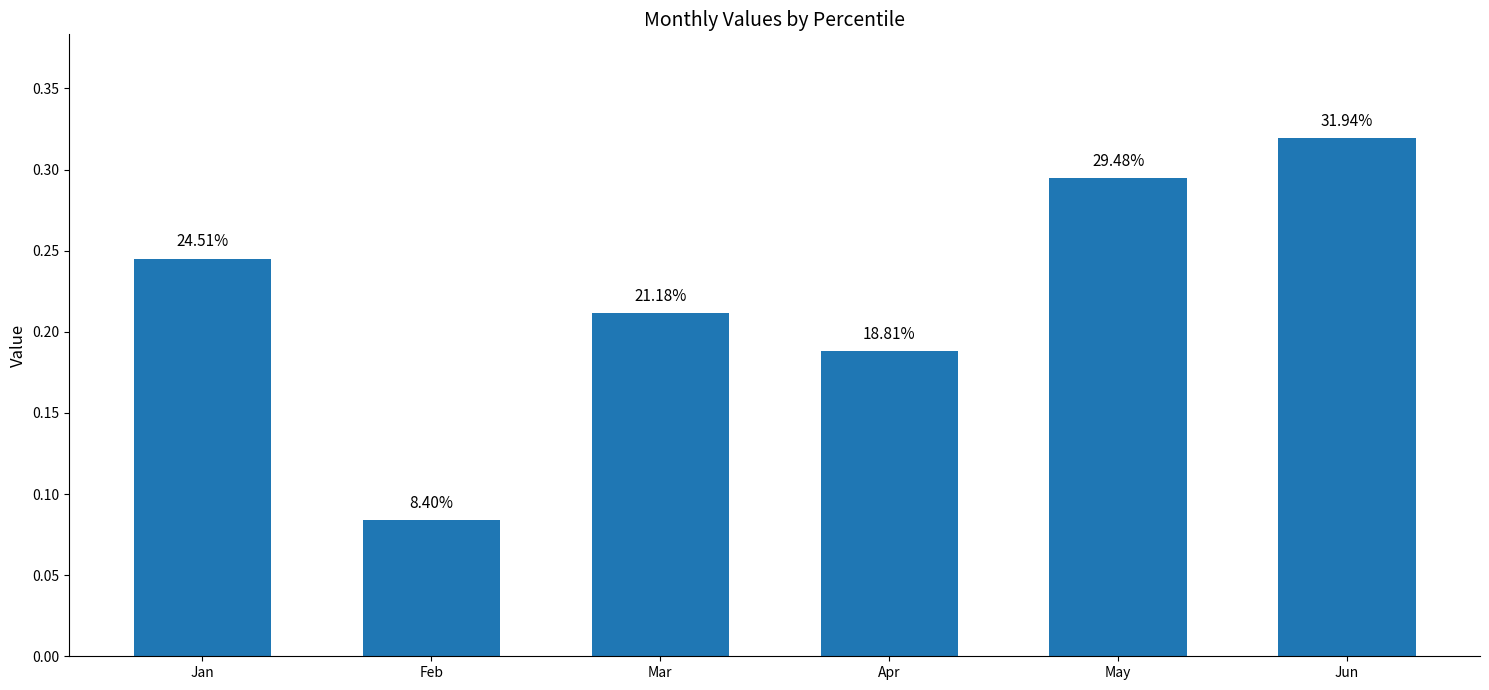

Rank the categories by value from lowest to highest.

Feb, Apr, Mar, Jan, May, Jun